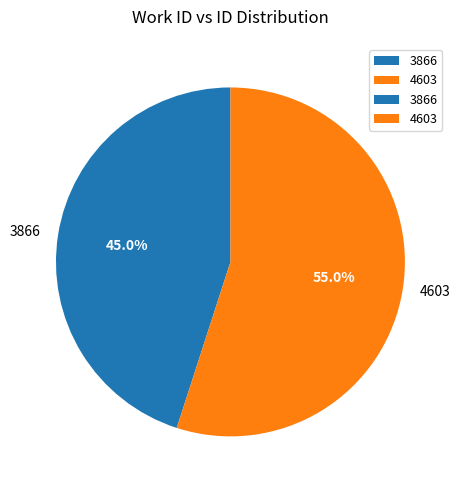

Is 4603 the majority of the pie?

Yes